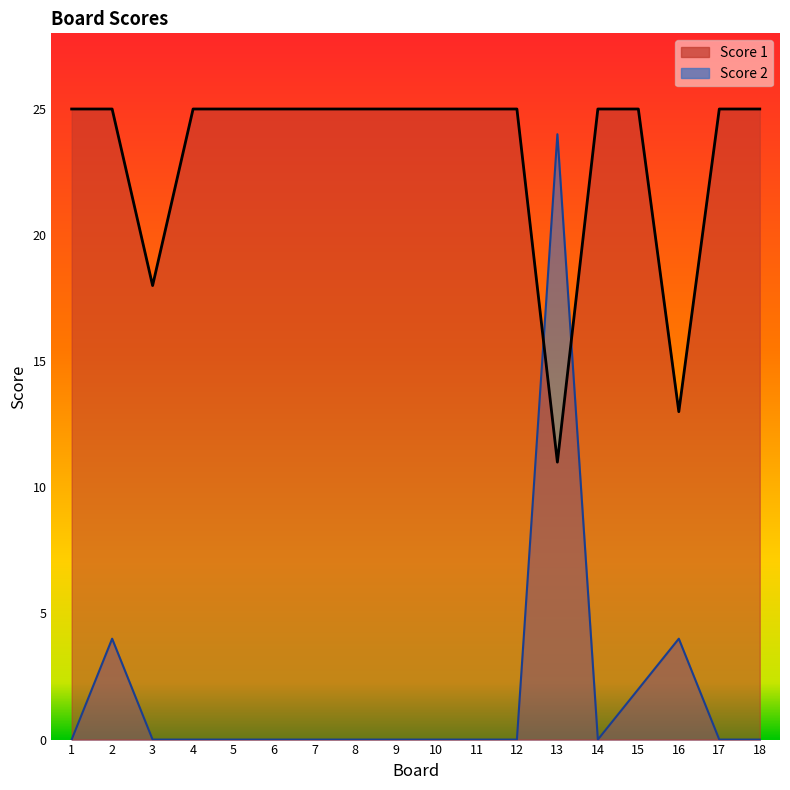

What is the difference between the highest and lowest values at 8?

25